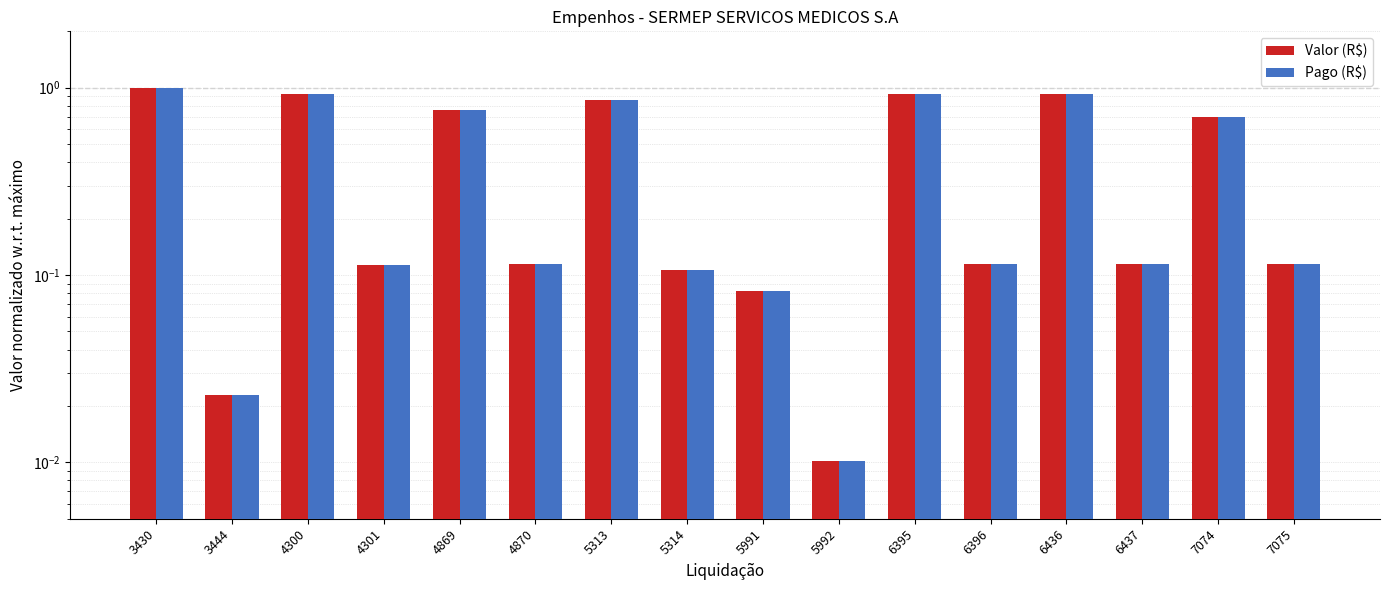

Rank the categories by Valor (R$) value from highest to lowest.

3430, 6395, 6436, 4300, 5313, 4869, 7074, 4870, 6396, 6437, 7075, 4301, 5314, 5991, 3444, 5992